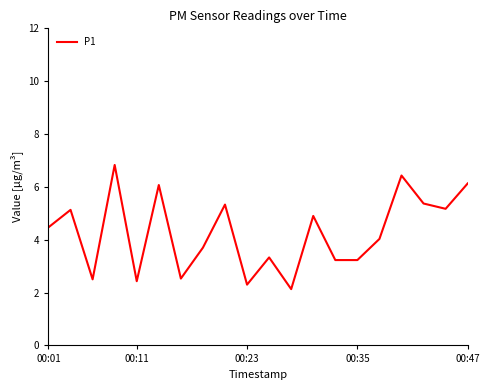

What is the difference between the maximum and minimum values?

4.7